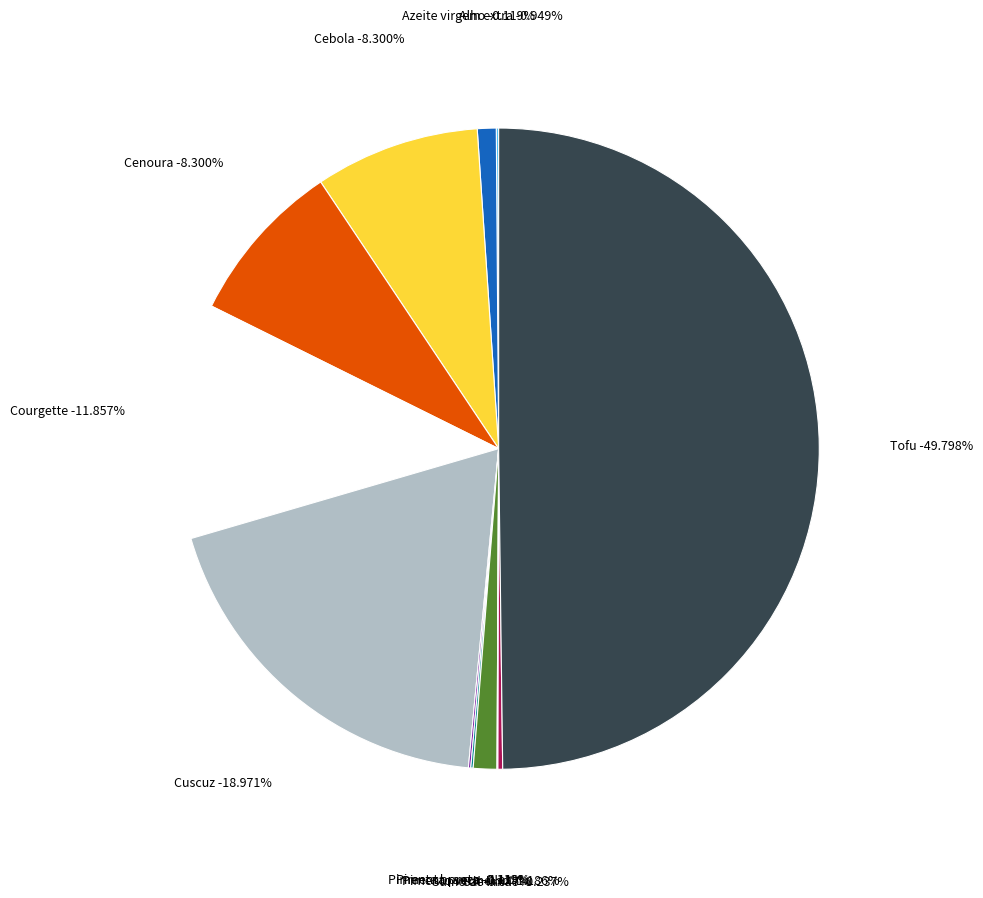

What is the change in value from Azeite virgem extra to Cenoura?

+31.0